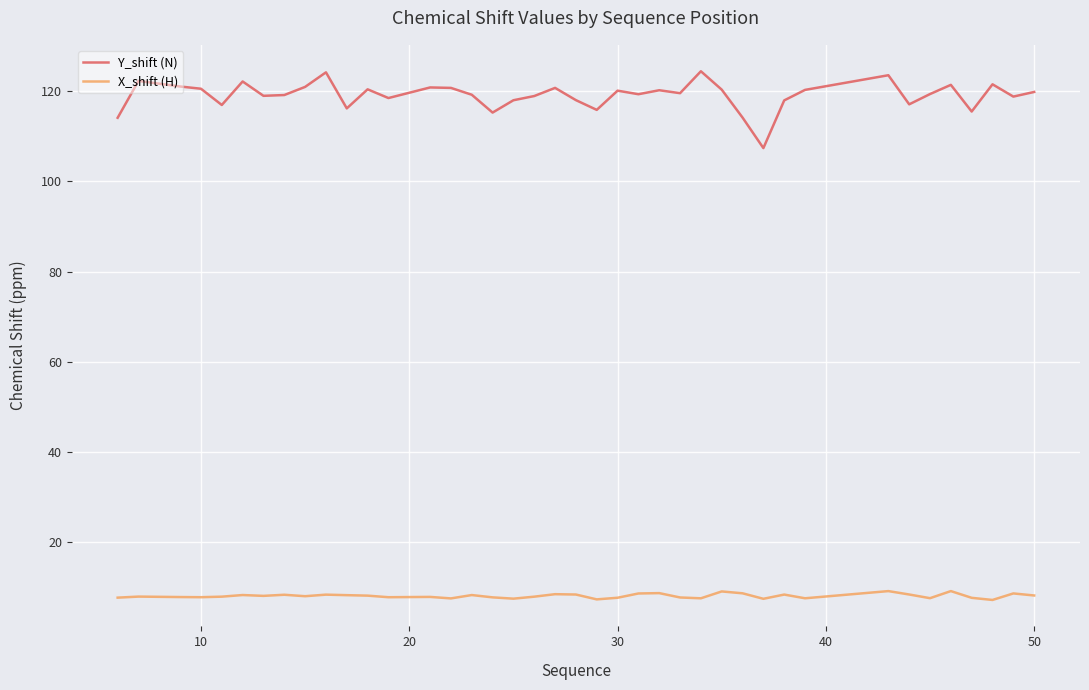

Which series has the largest total across all categories?

Y_shift (N)